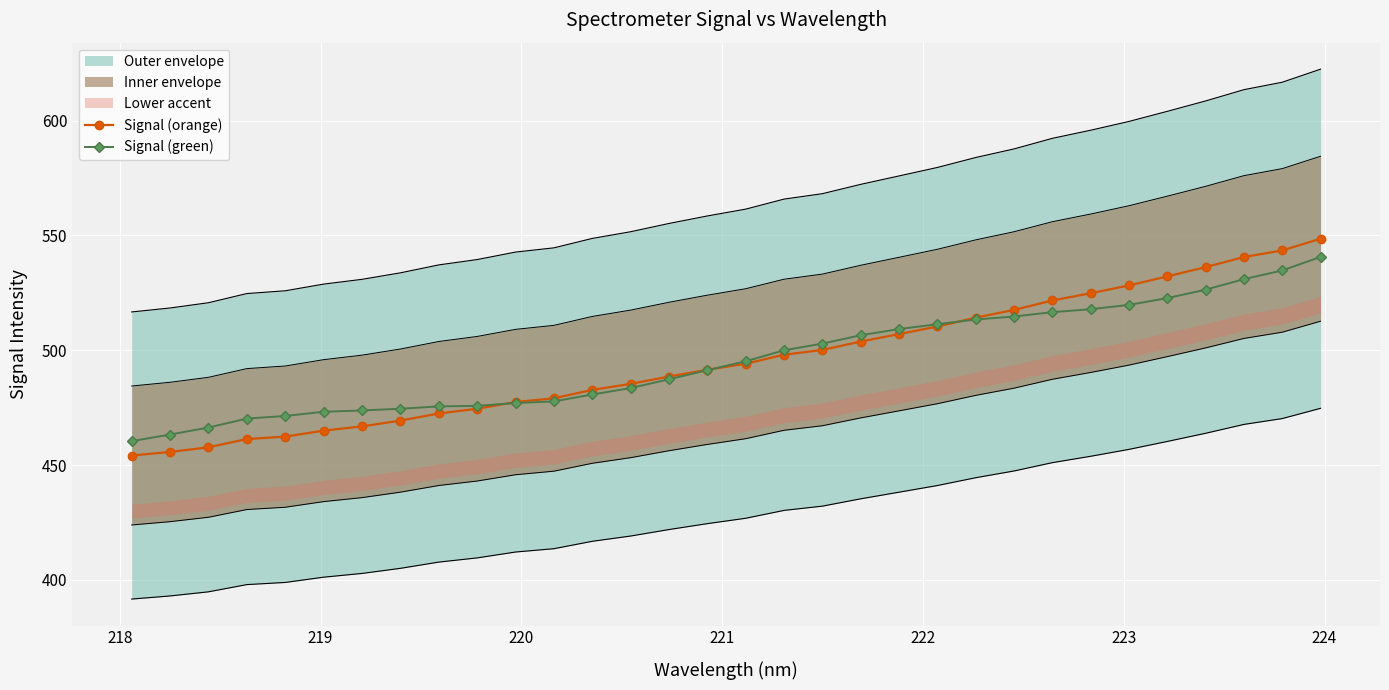

What is the minimum value for Signal (orange)?

454.2